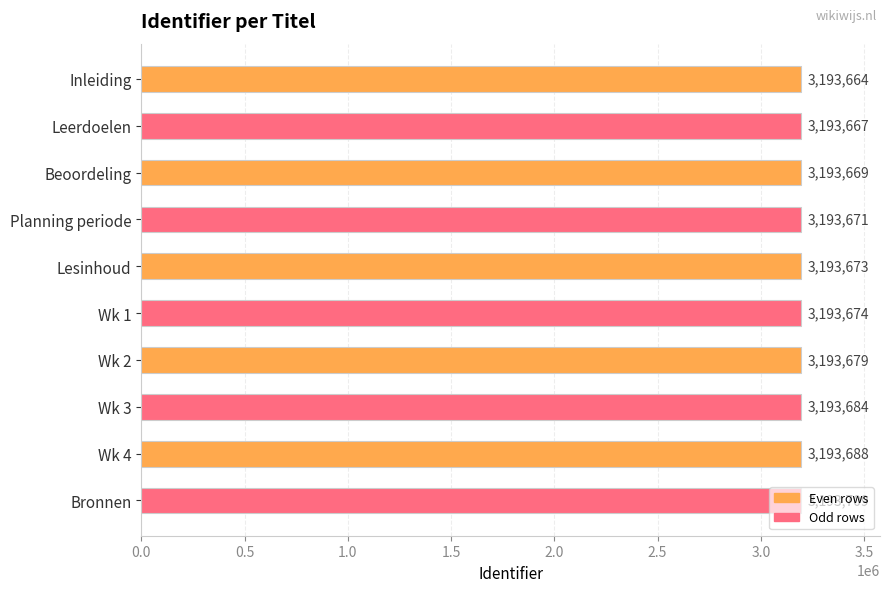

Between Planning periode and Lesinhoud, which is larger?

Lesinhoud